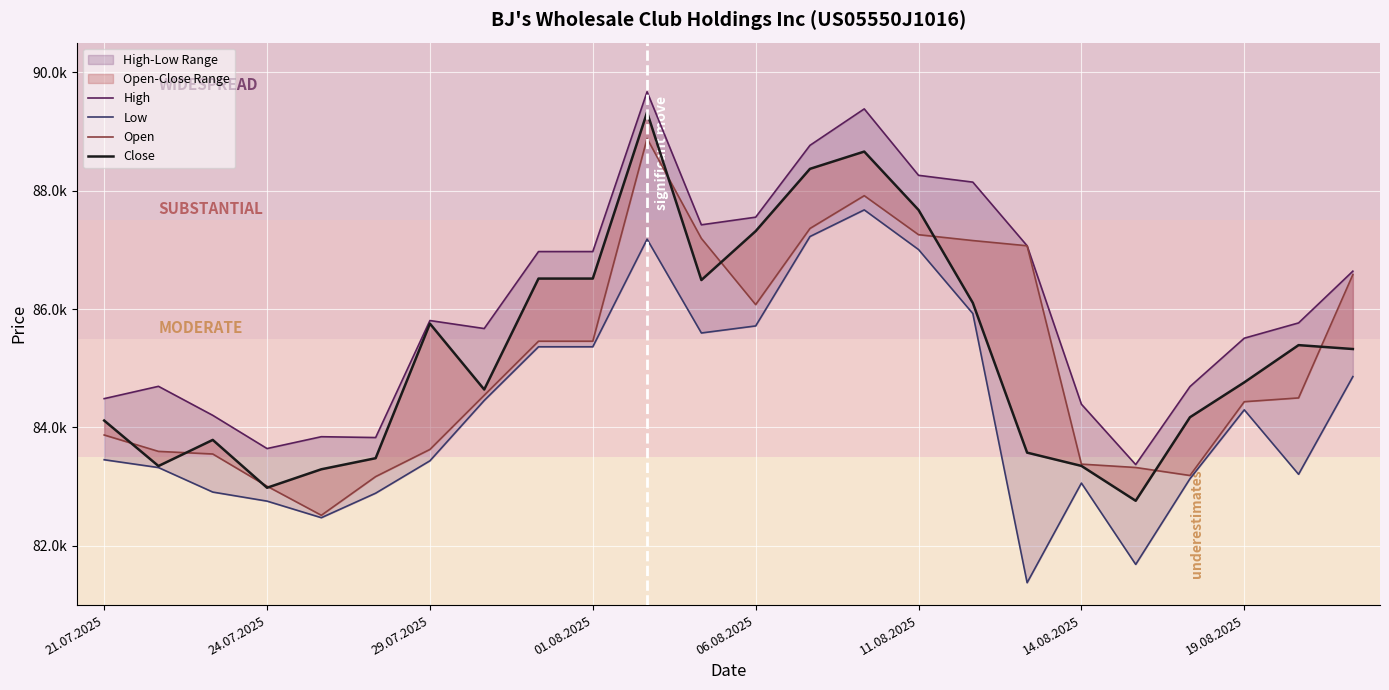

How many data points in Close are above 85325?

11